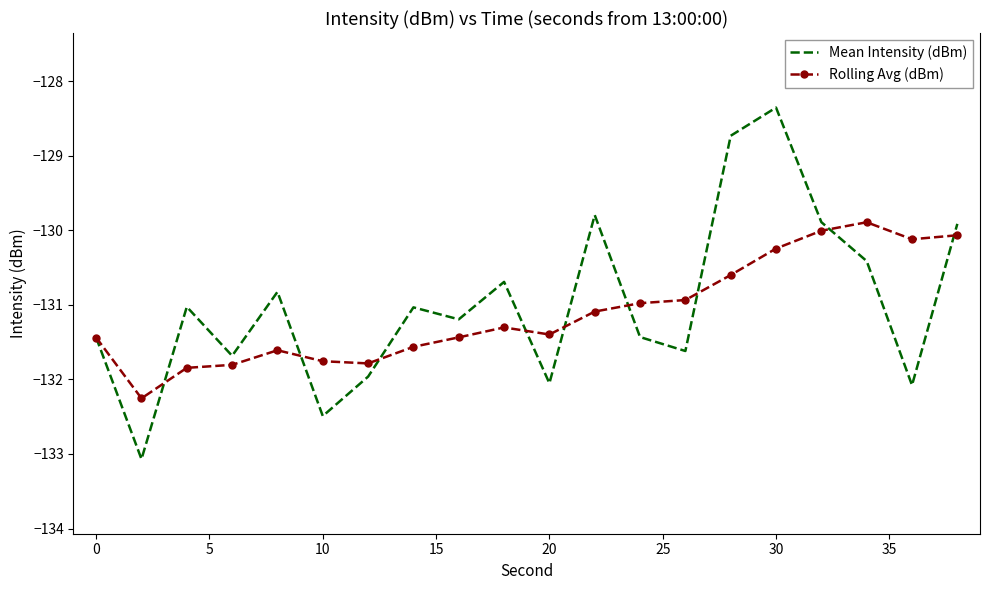

What is the greatest value displayed?

-128.4